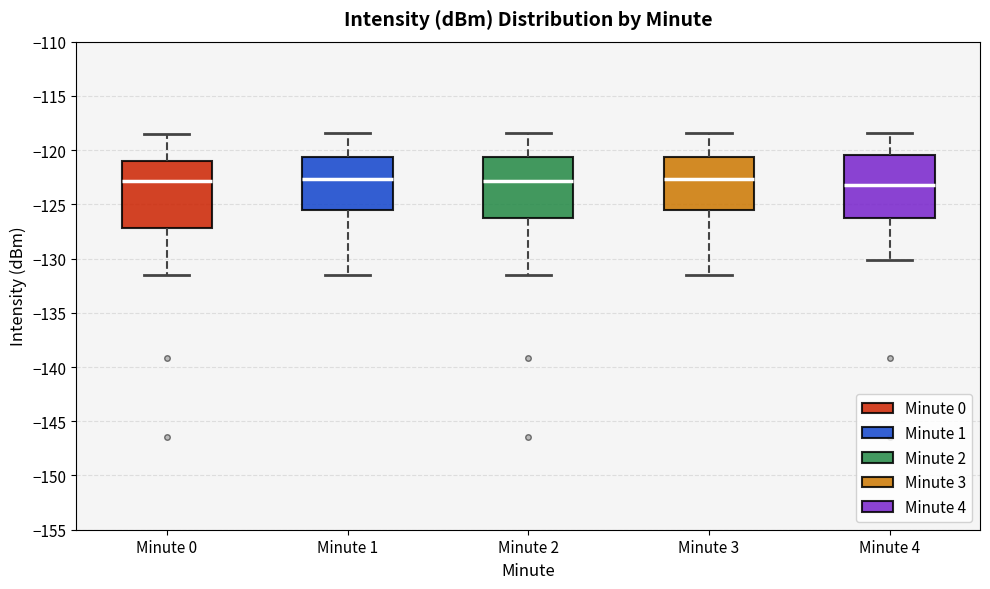

Reading left to right, read every box against the y-axis: the position of its median line, the range the box covers, and the ends of its whiskers. The values are not printed on the chart, so give them approximately, as read against the axis.

Minute 0: median -123.0, box -127.0 to -121.0, whiskers -131.5 to -118.5
Minute 1: median -122.5, box -125.5 to -120.5, whiskers -131.5 to -118.5
Minute 2: median -123.0, box -126.5 to -120.5, whiskers -131.5 to -118.5
Minute 3: median -122.5, box -125.5 to -120.5, whiskers -131.5 to -118.5
Minute 4: median -123.0, box -126.5 to -120.5, whiskers -130.0 to -118.5